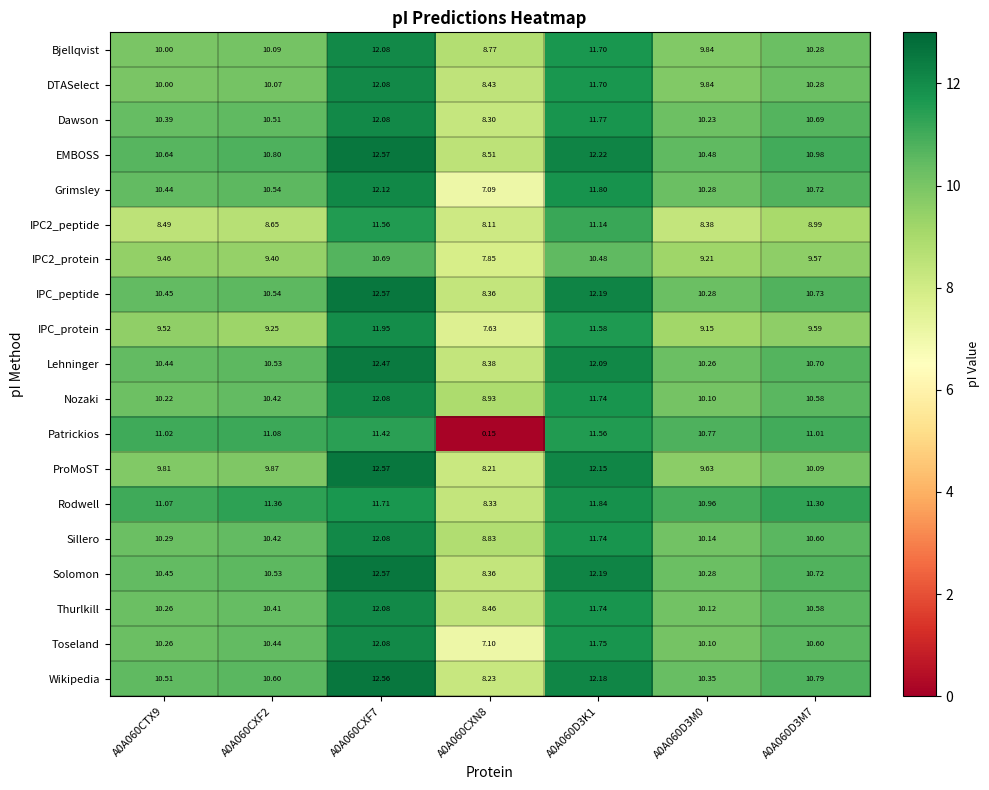

Which series has the largest total across all categories?

Rodwell